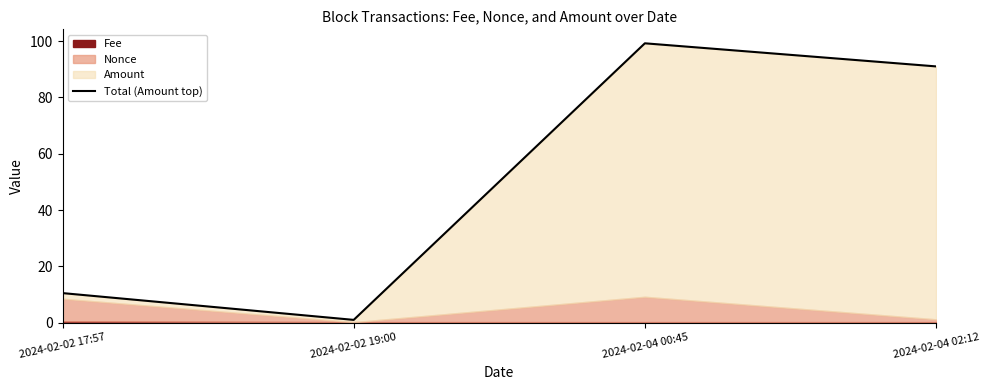

True or false: the data shows 10.5 at 2024-02-02 17:57.

True